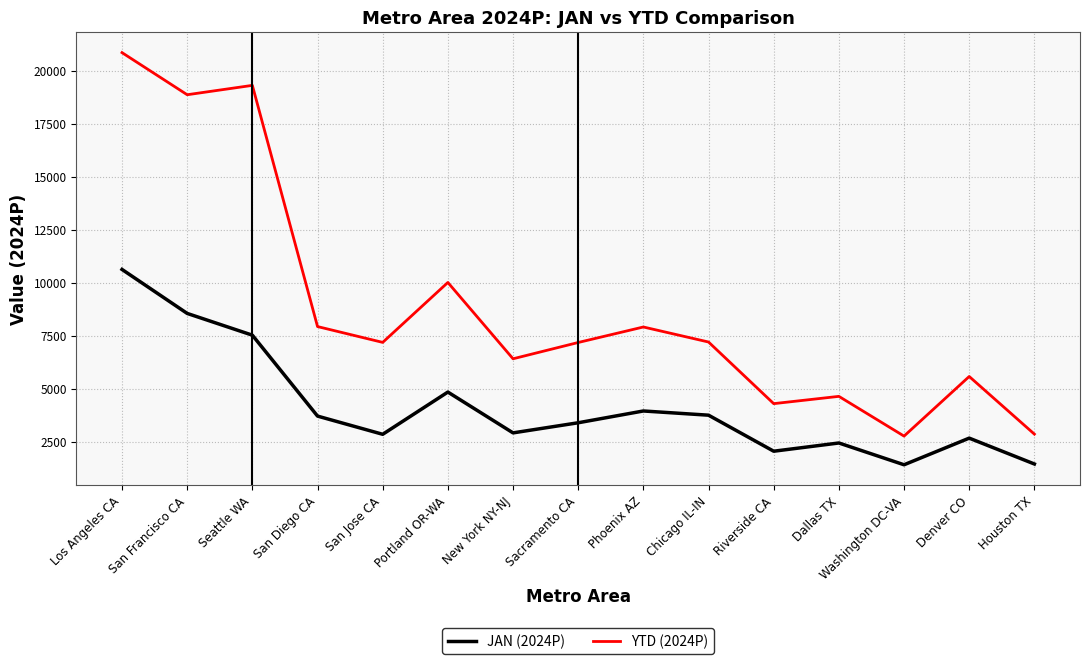

True or false: JAN (2024P) and YTD (2024P) intersect in this chart.

False